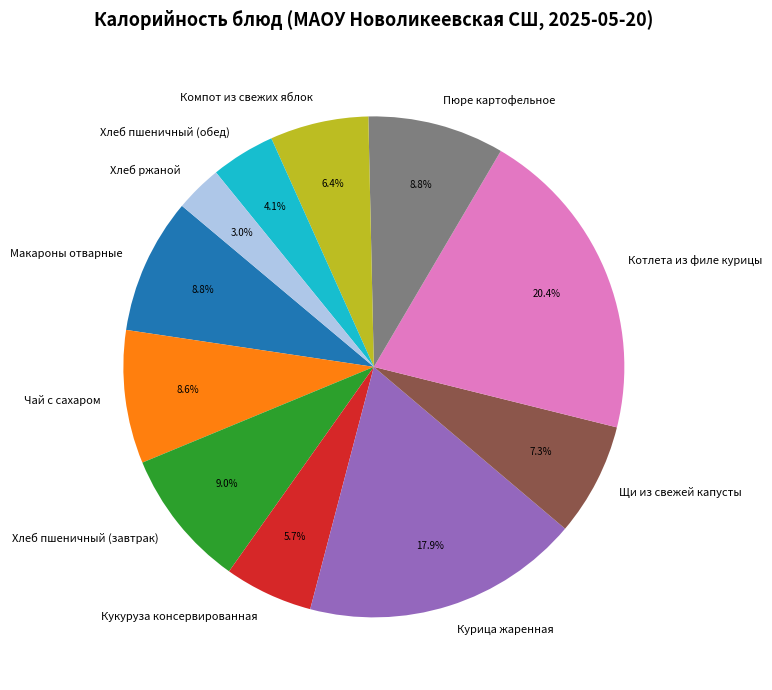

To the nearest percent, what is the combined percentage of Макароны отварные and Пюре картофельное?

18%